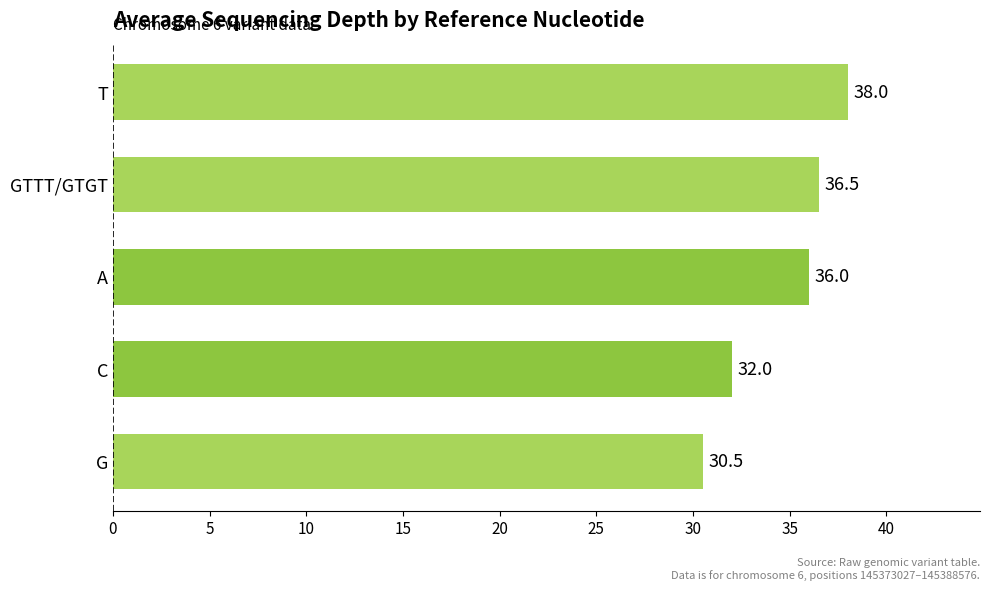

The value at A is 36.0. True or false?

True